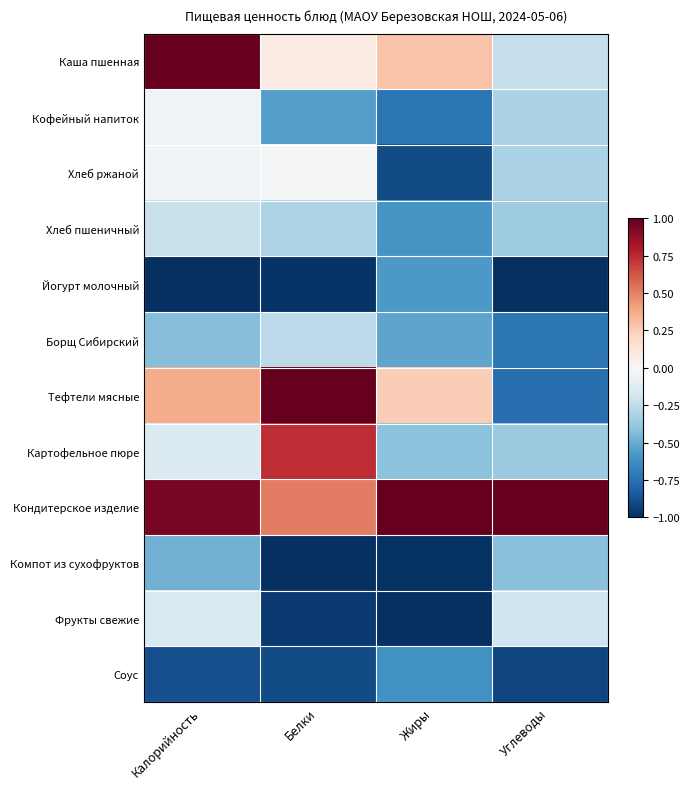

Reading right to left, extract all data points from this chart.

Каша пшенная: Углеводы=-0.2	Жиры=0.3	Белки=0.1	Калорийность=1.0
Кофейный напиток: Углеводы=-0.3	Жиры=-0.7	Белки=-0.6	Калорийность=-0.0
Хлеб ржаной: Углеводы=-0.3	Жиры=-0.9	Белки=-0.0	Калорийность=-0.0
Хлеб пшеничный: Углеводы=-0.4	Жиры=-0.6	Белки=-0.3	Калорийность=-0.2
Йогурт молочный: Углеводы=-1.0	Жиры=-0.6	Белки=-1.0	Калорийность=-1.0
Борщ Сибирский: Углеводы=-0.7	Жиры=-0.5	Белки=-0.3	Калорийность=-0.4
Тефтели мясные: Углеводы=-0.8	Жиры=0.2	Белки=1.0	Калорийность=0.4
Картофельное пюре: Углеводы=-0.4	Жиры=-0.4	Белки=0.7	Калорийность=-0.1
Кондитерское изделие: Углеводы=1.0	Жиры=1.0	Белки=0.5	Калорийность=0.9
Компот из сухофруктов: Углеводы=-0.4	Жиры=-1.0	Белки=-1.0	Калорийность=-0.5
Фрукты свежие: Углеводы=-0.2	Жиры=-1.0	Белки=-1.0	Калорийность=-0.2
Соус: Углеводы=-0.9	Жиры=-0.6	Белки=-0.9	Калорийность=-0.9